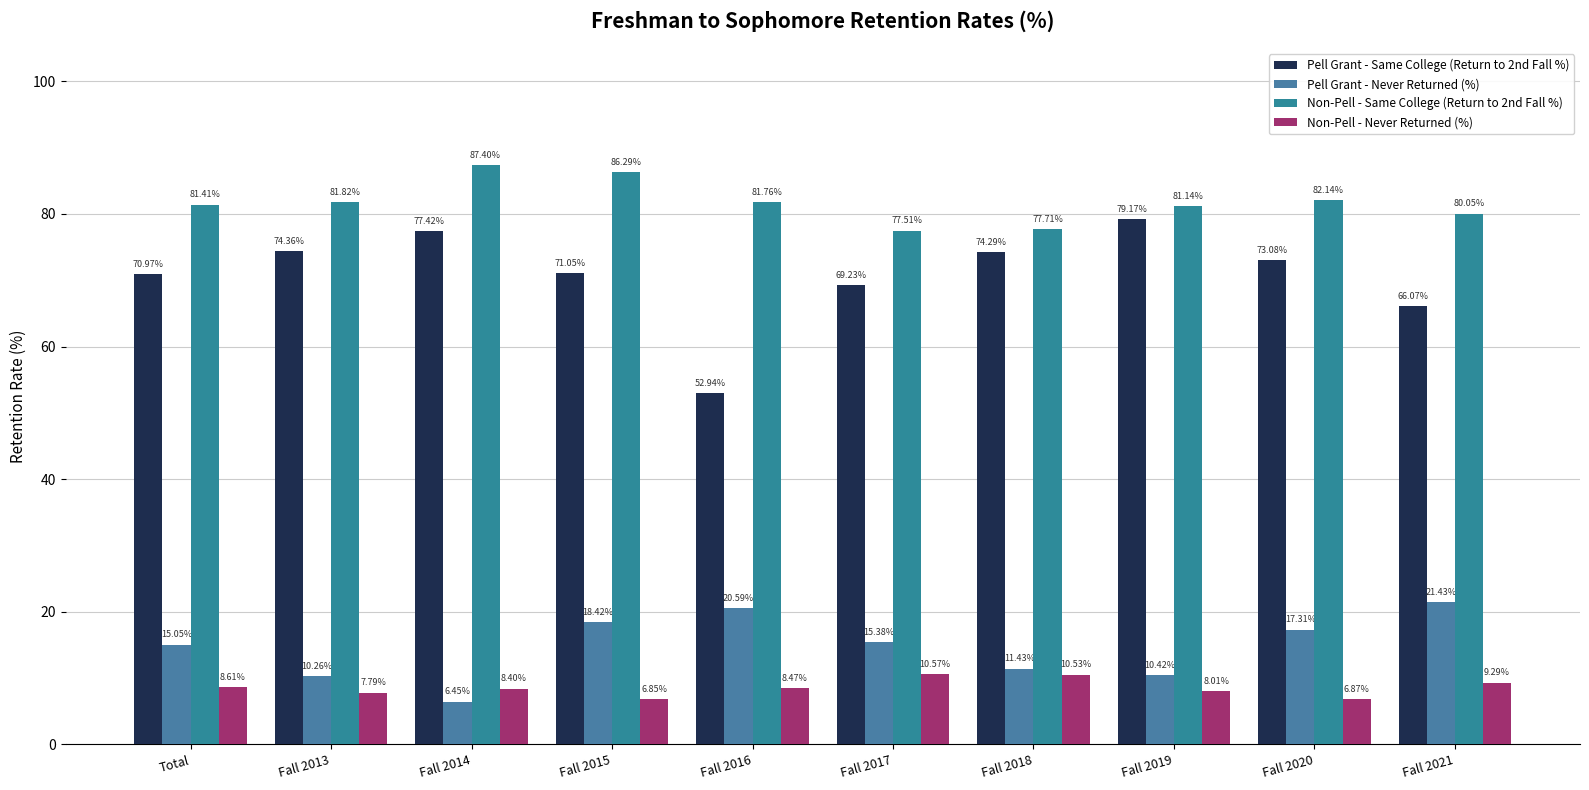

What is the greatest value displayed?

87.4